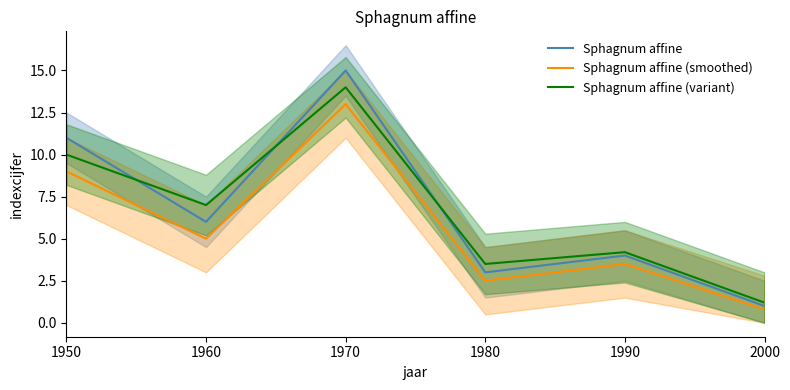

Which category has the highest value across all series?

1970